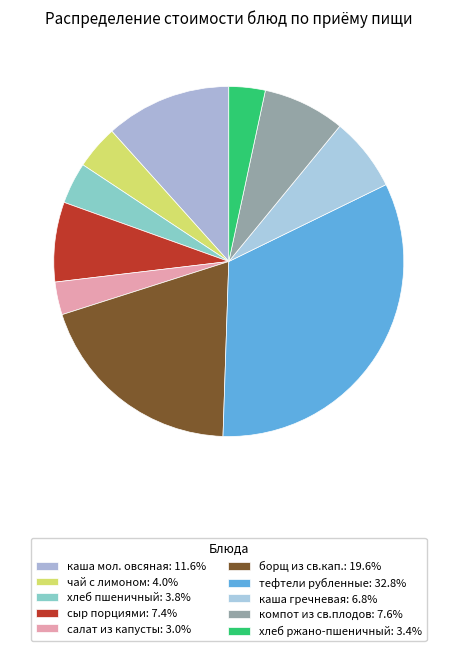

Is there any slice that represents more than half of the pie?

No